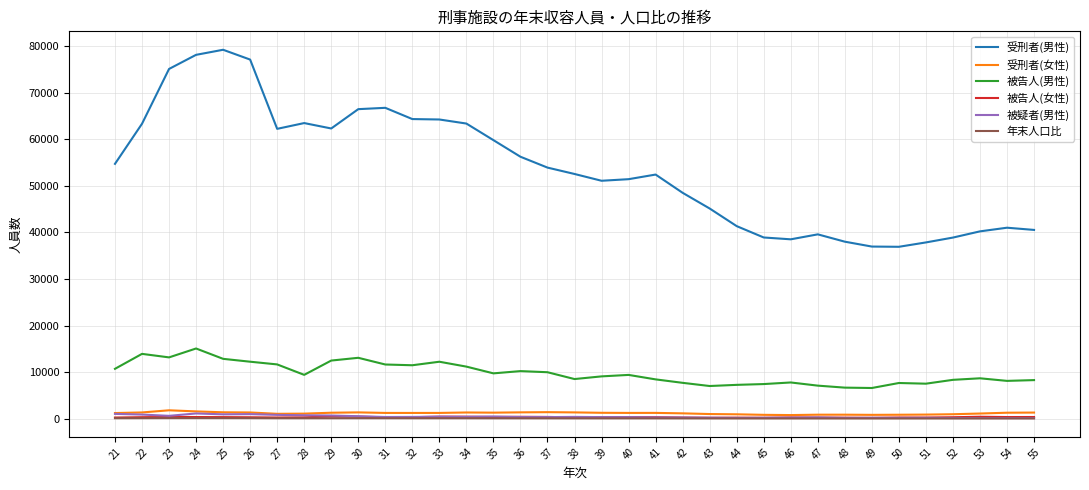

What is the minimum value for 受刑者(男性)?

36909.0